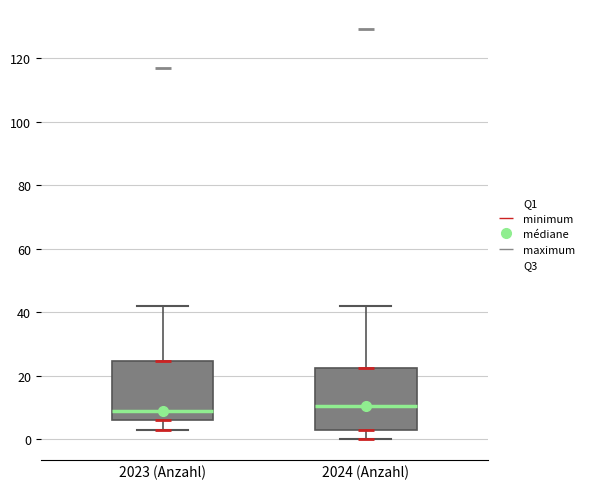

Reading left to right, read every box against the y-axis: the position of its median line, the range the box covers, and the ends of its whiskers. The values are not printed on the chart, so give them approximately, as read against the axis.

2023 (Anzahl): median 10, box 6 to 24, whiskers 4 to 42
2024 (Anzahl): median 10, box 4 to 22, whiskers 0 to 42